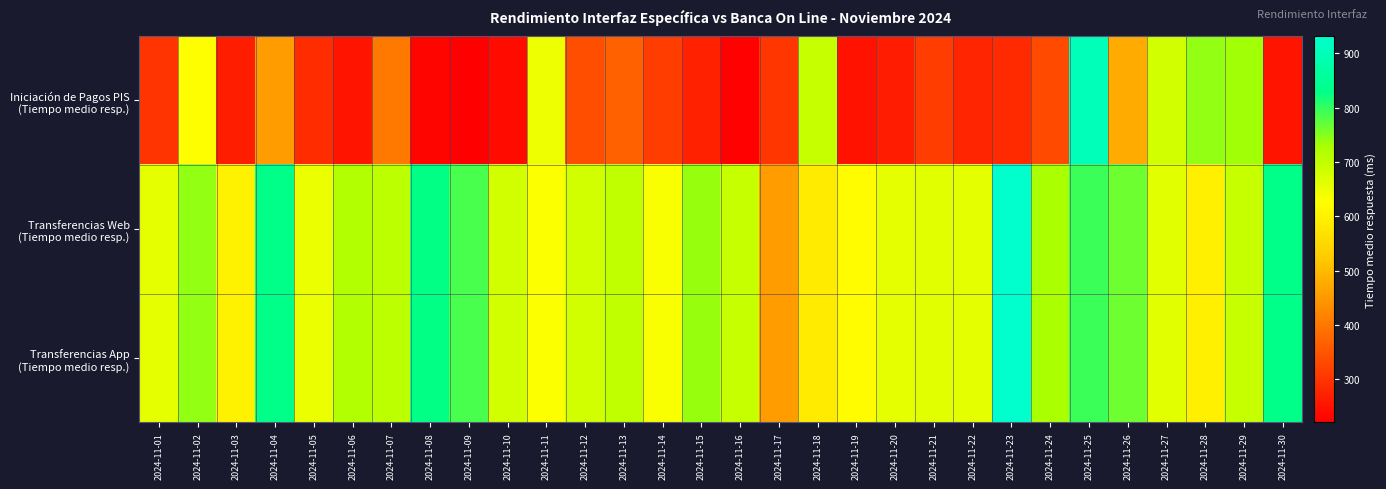

What is the spread (max minus min) of values at 2024-11-07?

301.5